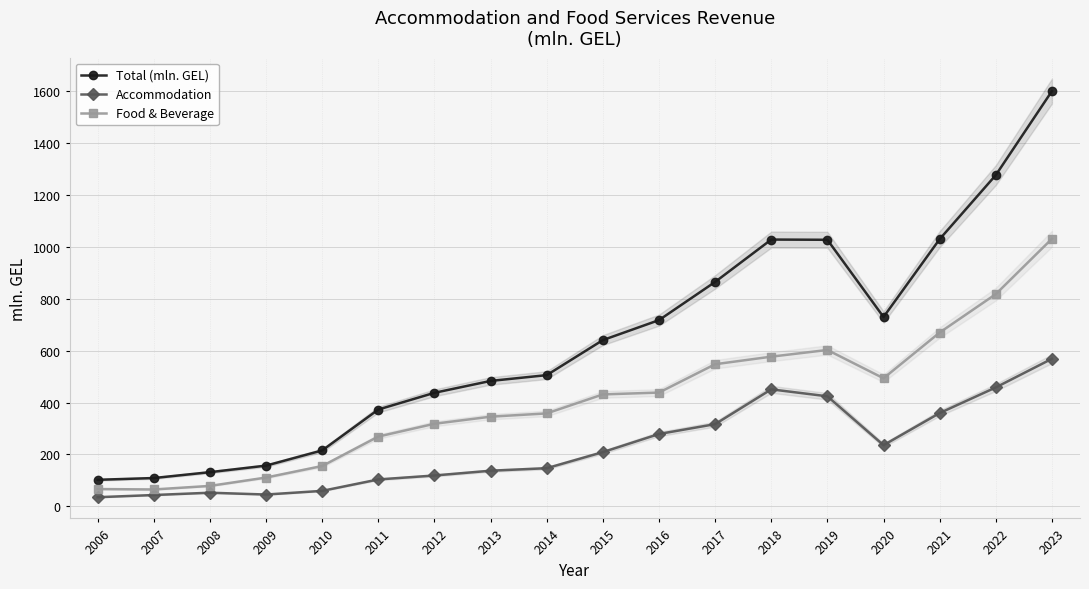

What is the value of the Total (mln. GEL) point at the 17th from the left?

1275.6